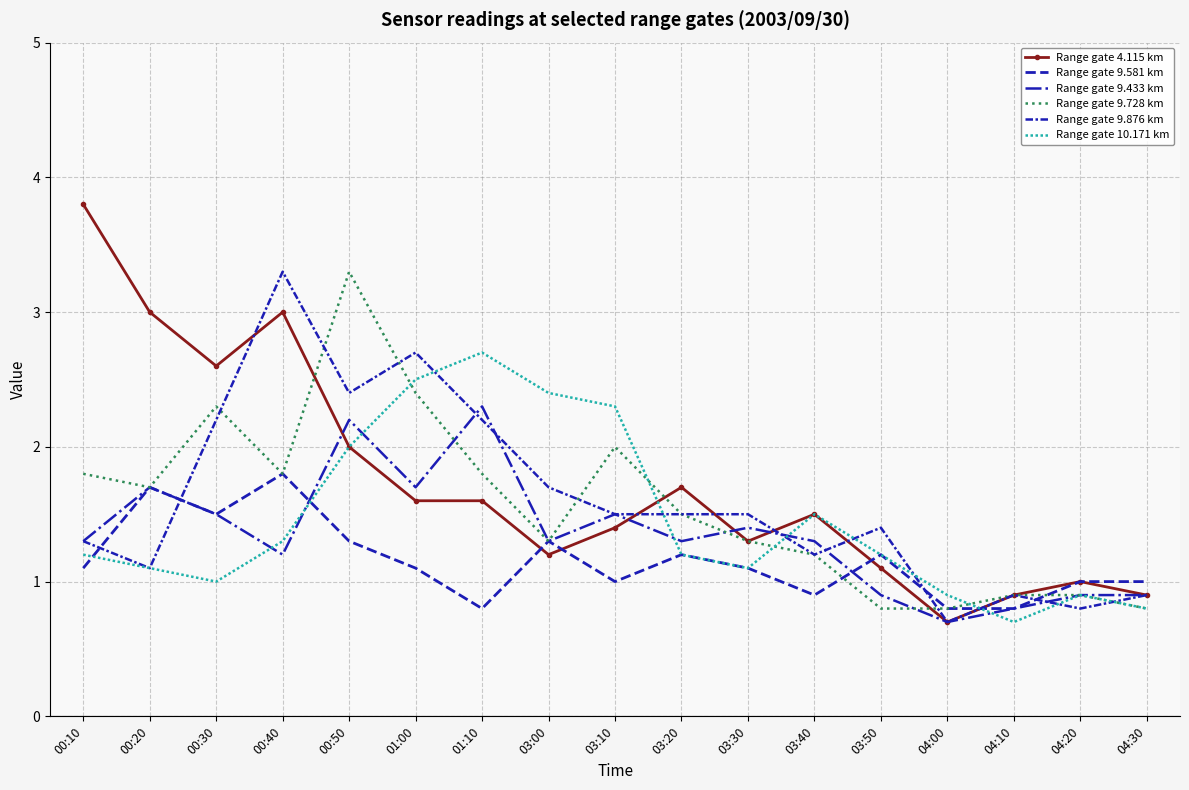

What is the minimum value for Range gate 9.581 km?

0.8